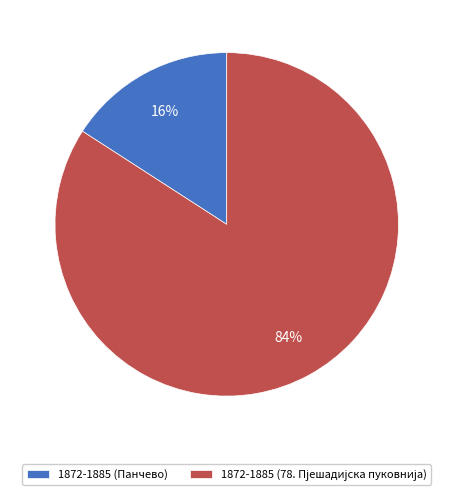

What percentage is the 1872-1885 (Панчево) slice, to the nearest percent?

16%